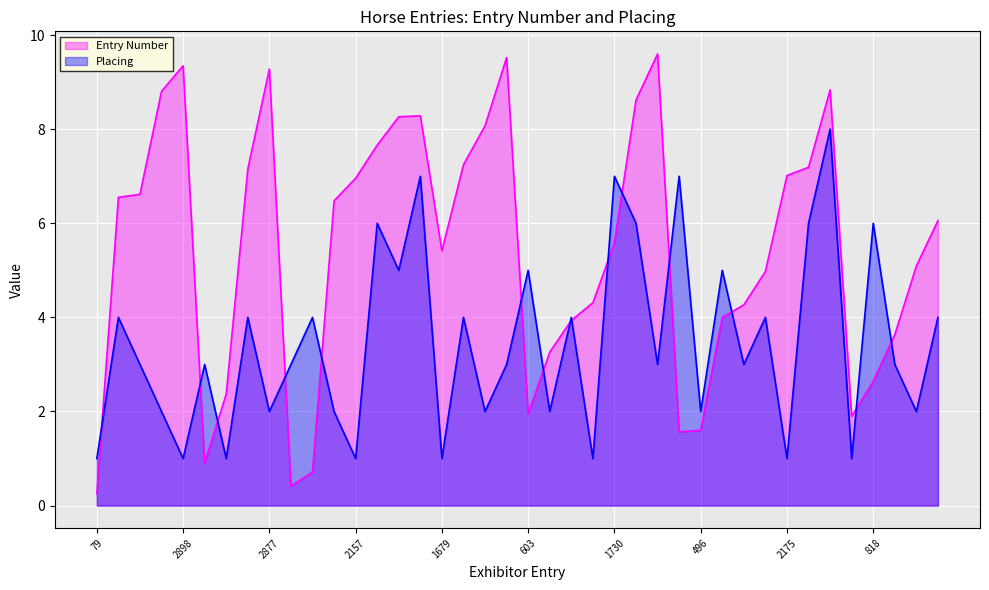

What is the highest value of the Entry Number series?

9.6